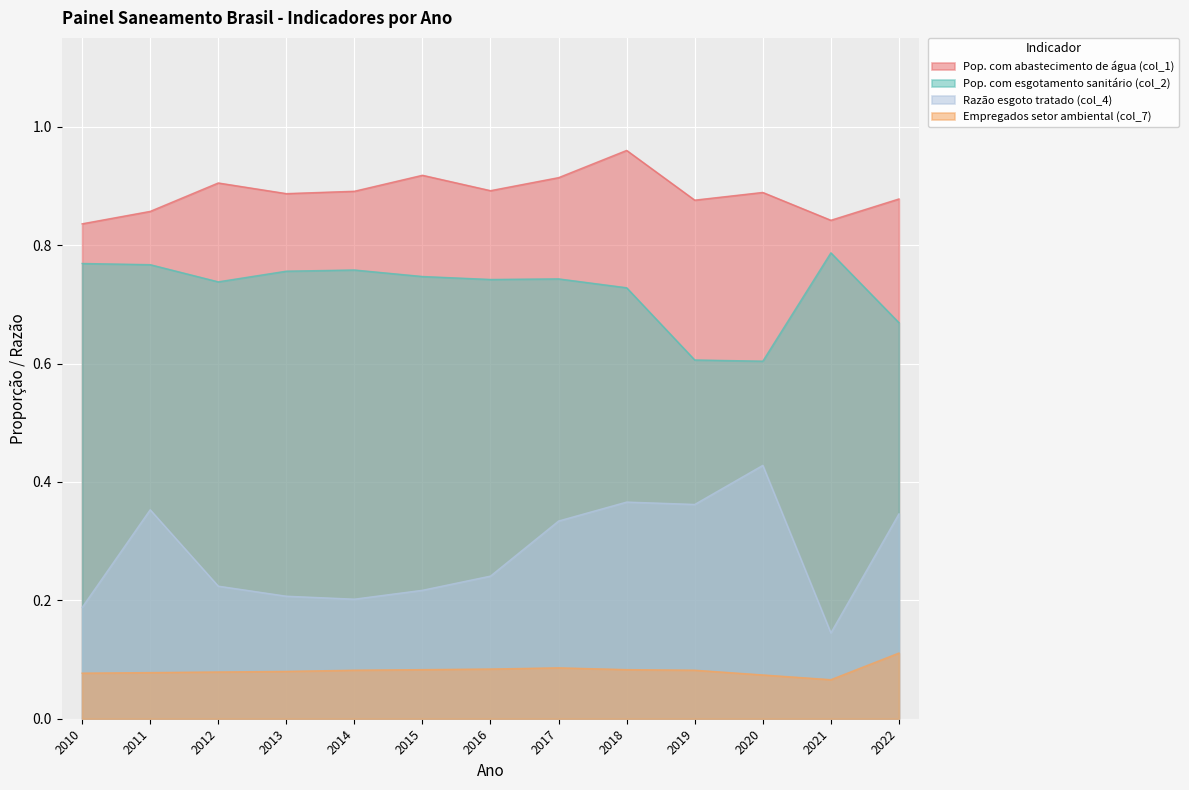

Which series has the widest spread of values?

Razão esgoto tratado (col_4)